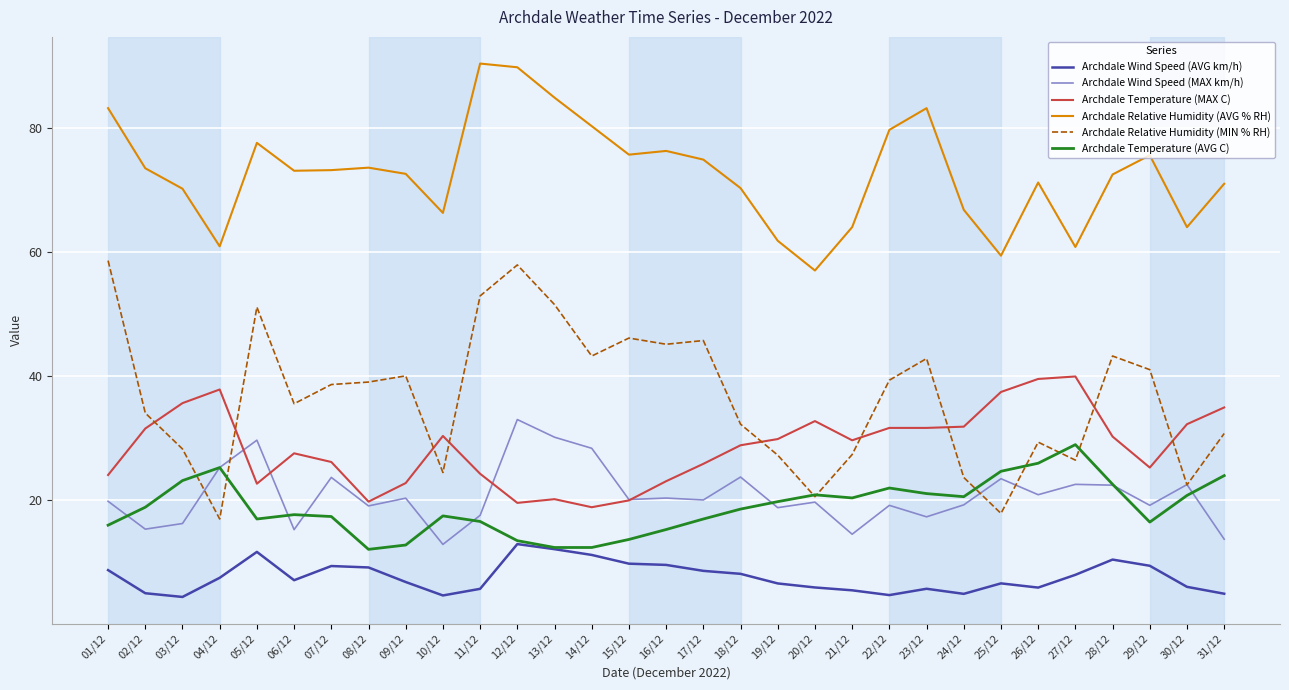

Is it true that Archdale Relative Humidity (AVG % RH) equals 17.1 at 14/12?

False